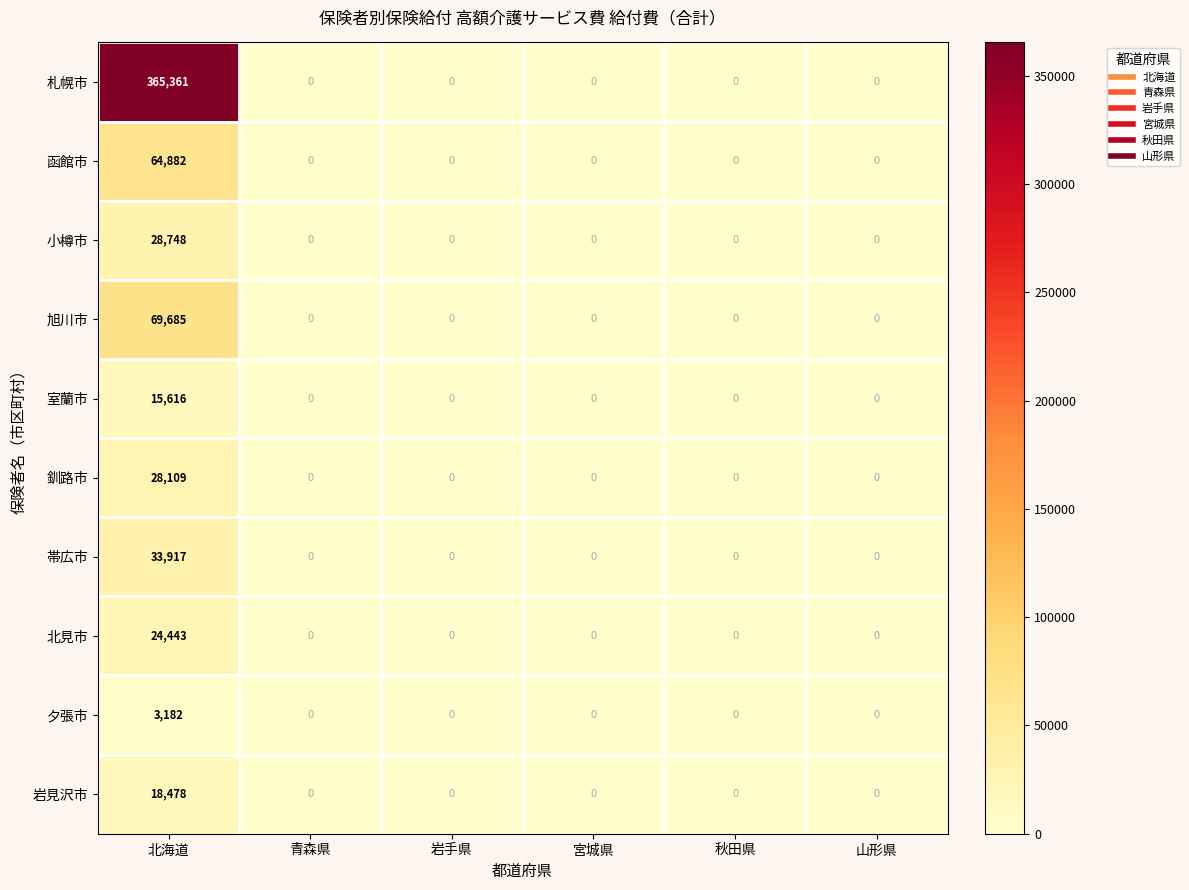

Is it true that 函館市 equals 0 at 岩手県?

True